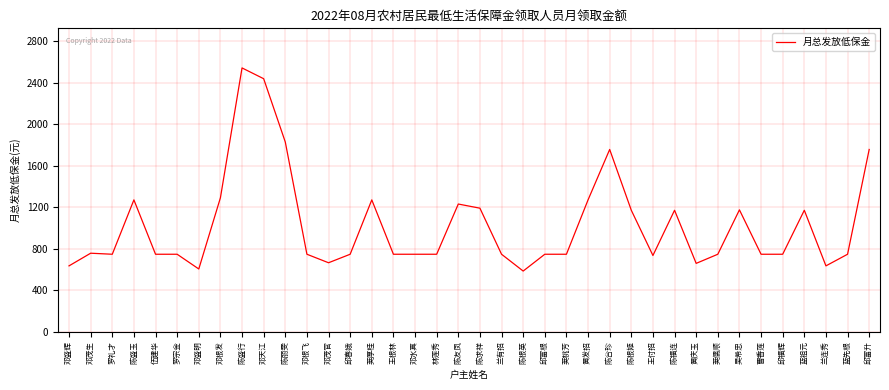

What position from the right is 邓盛明?

32